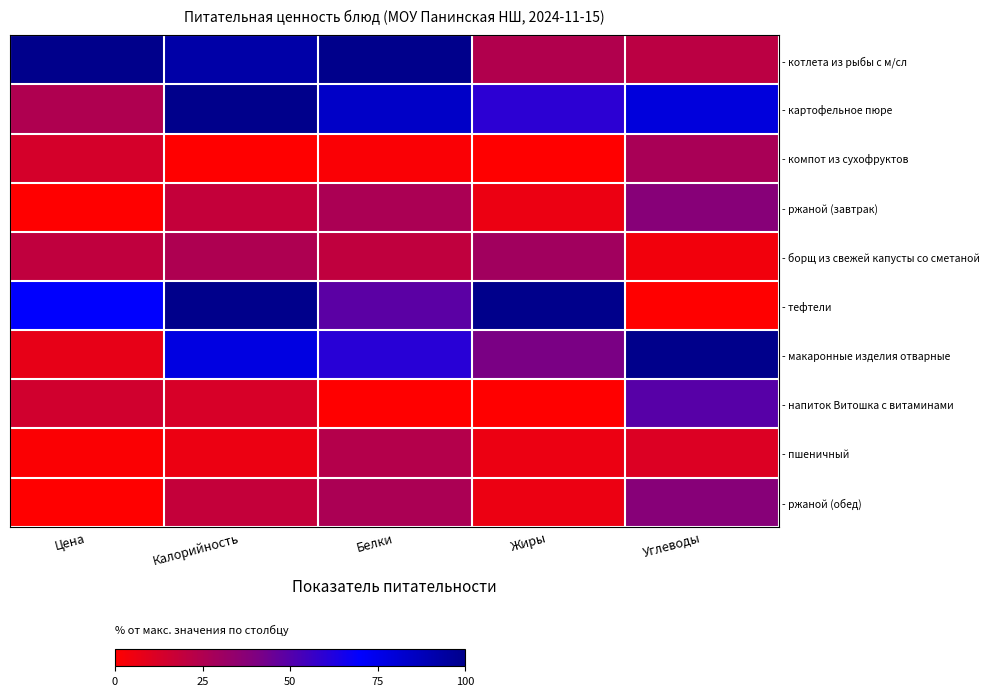

What is the total value across all series at Углеводы?

367.1